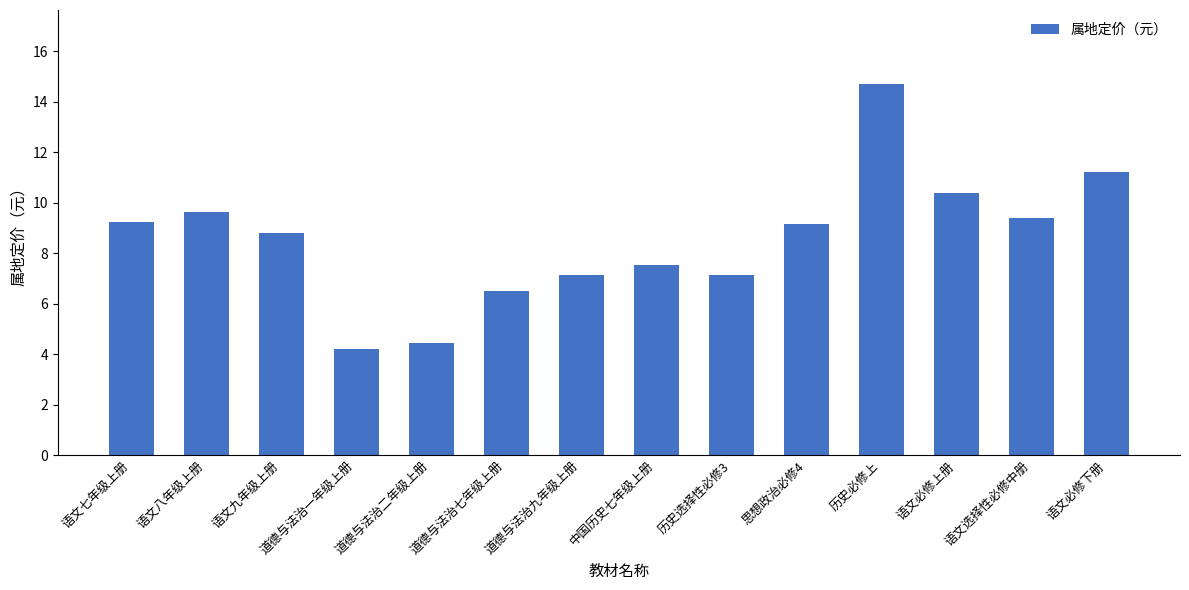

True or false: the data shows 7.5 at 道德与法治二年级上册.

False